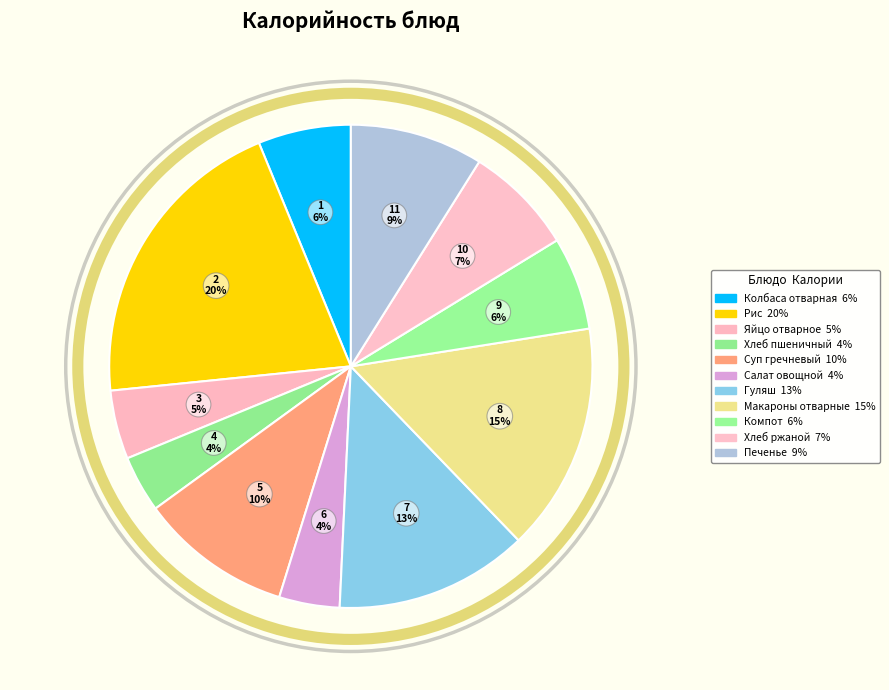

Count the number of slices in the pie.

11